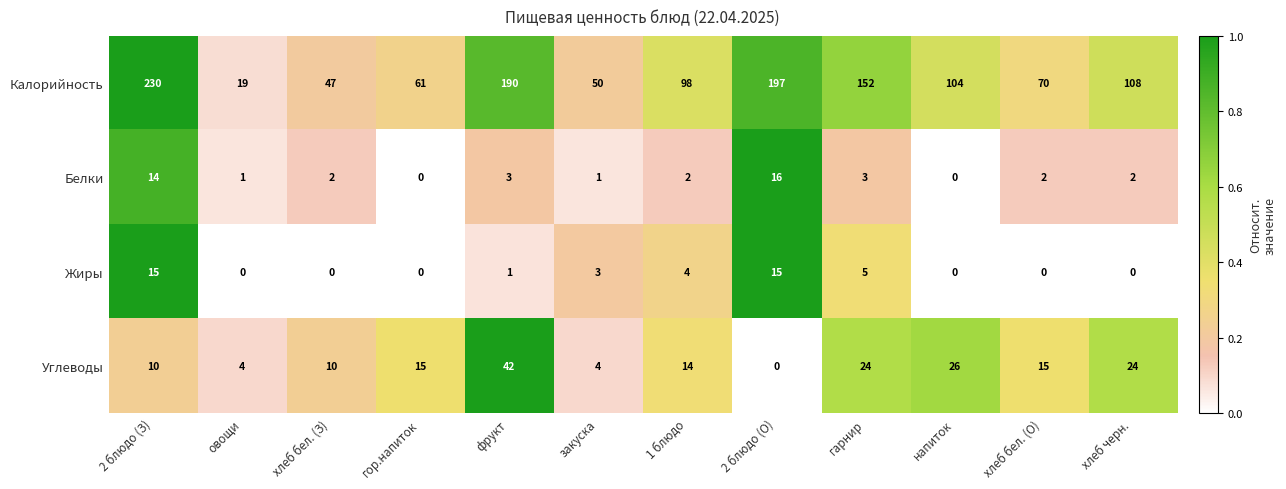

At which label does Калорийность reach its peak?

2 блюдо (З)